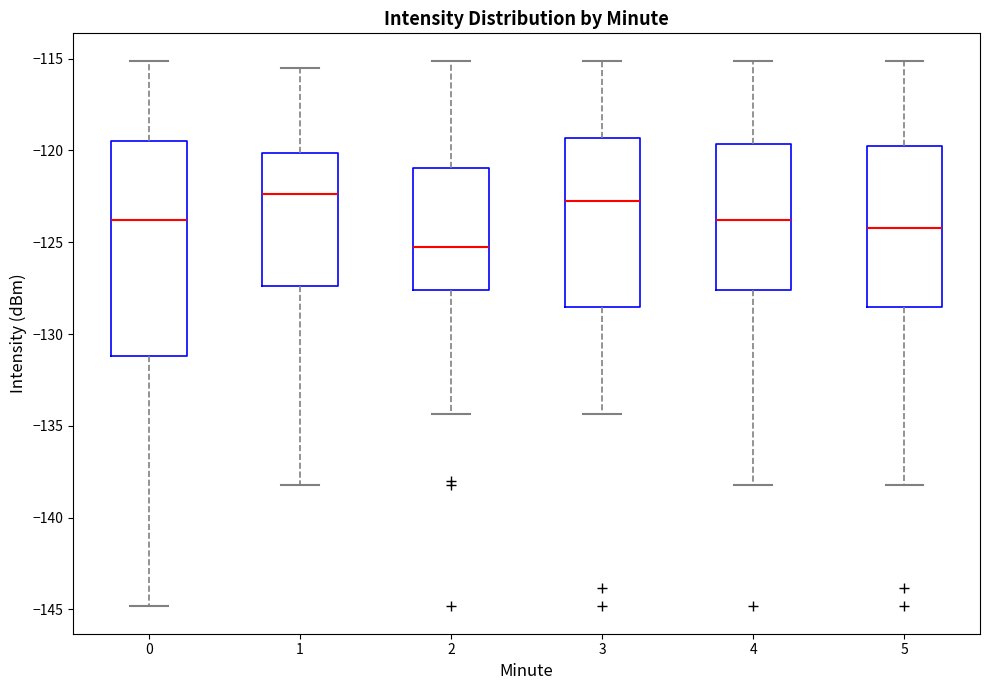

Comparing the boxes themselves (not the whiskers), which one is the tallest?

0